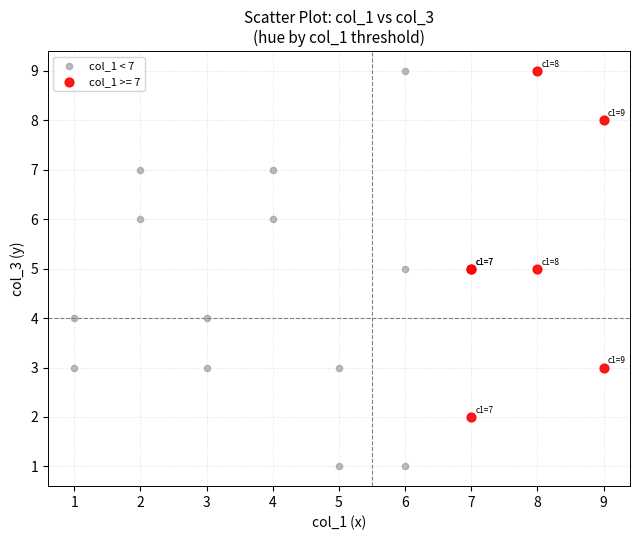

Which series reaches the minimum Y coordinate?

col_1 < 7